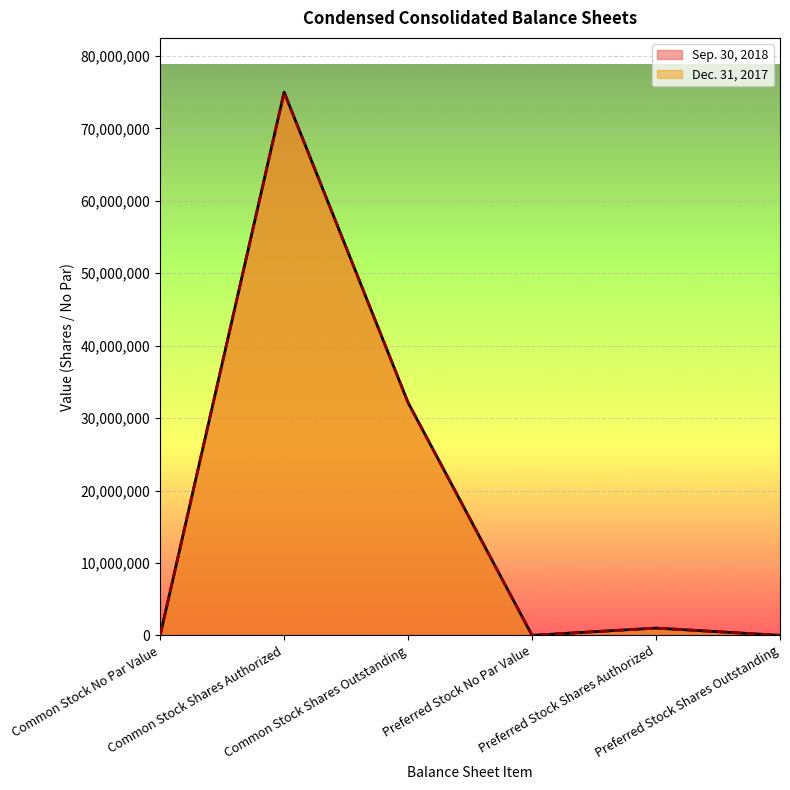

Rank the series by their maximum value, from highest to lowest.

Sep. 30, 2018, Dec. 31, 2017